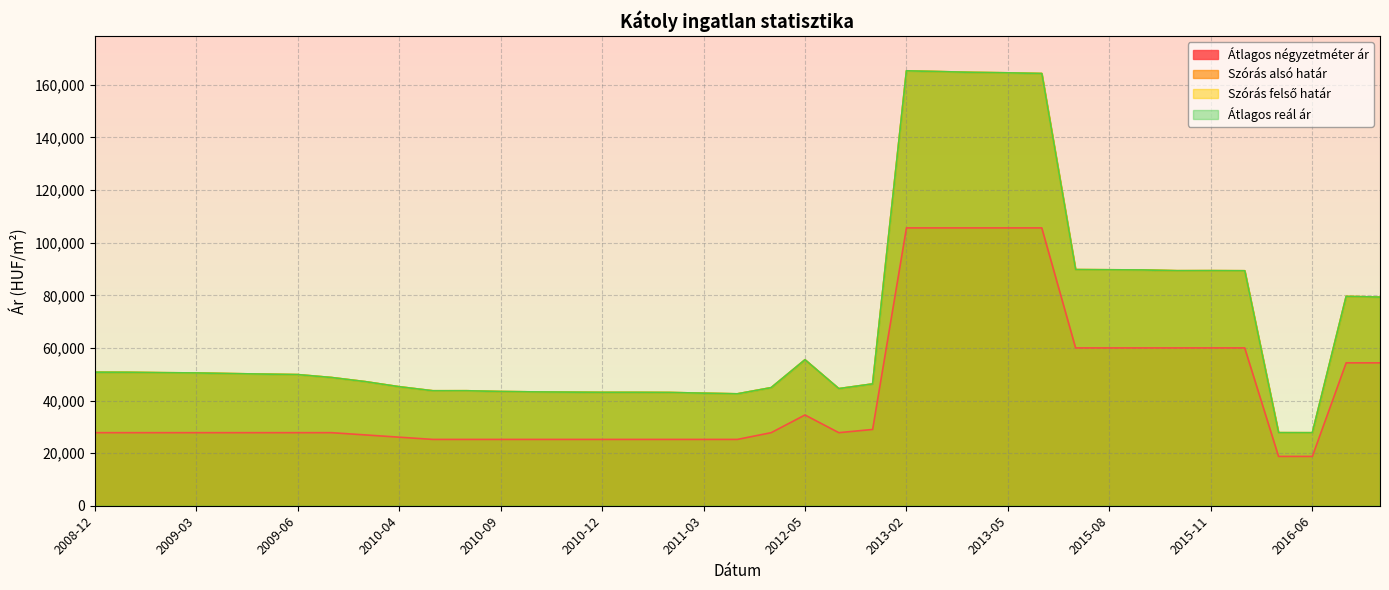

The value of Szórás alsó határ at 2015-10 is 36980. True or false?

False